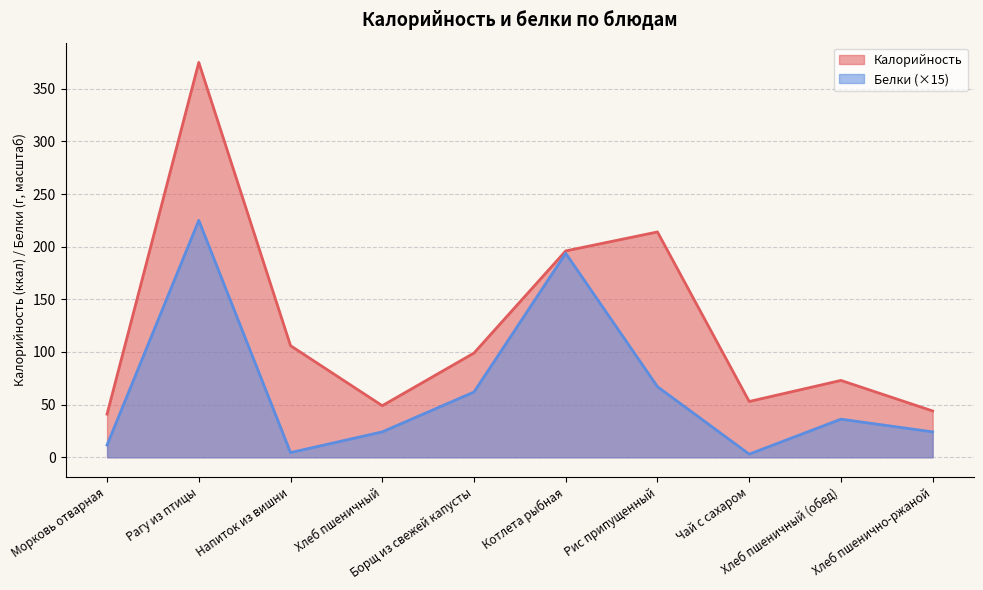

What is the approximate value of Белки at Чай с сахаром?

3.0